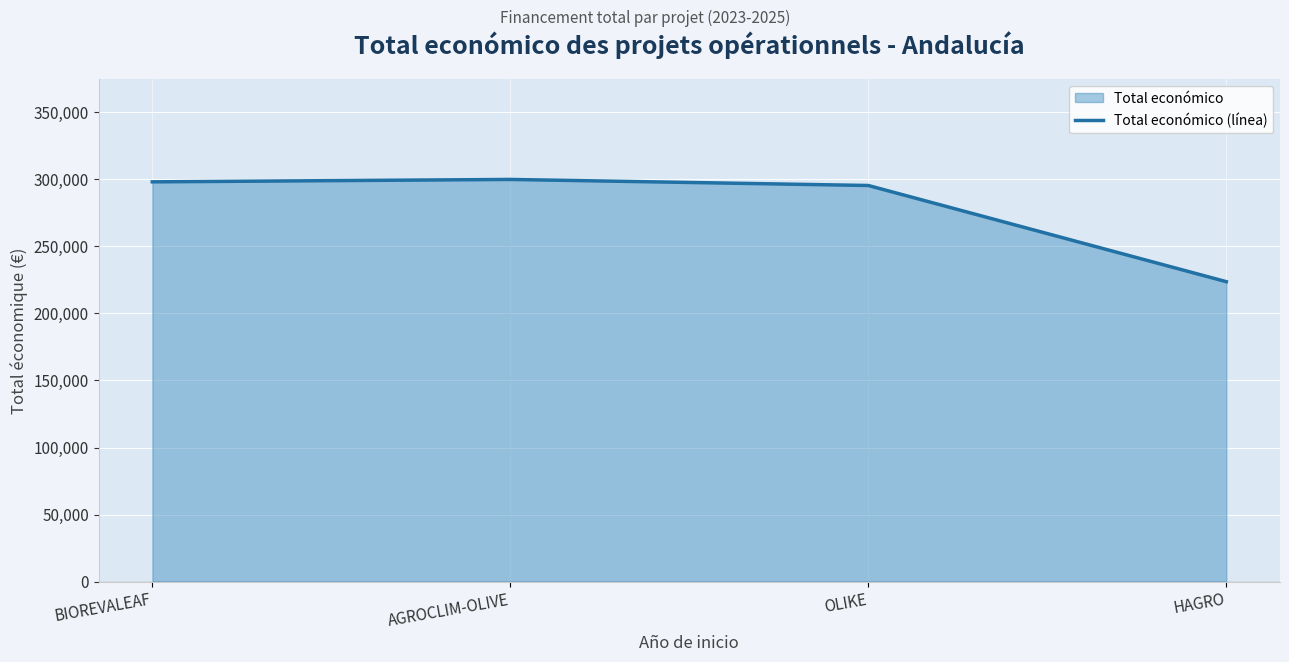

At which label does the data first exceed 298027?

AGROCLIM-OLIVE